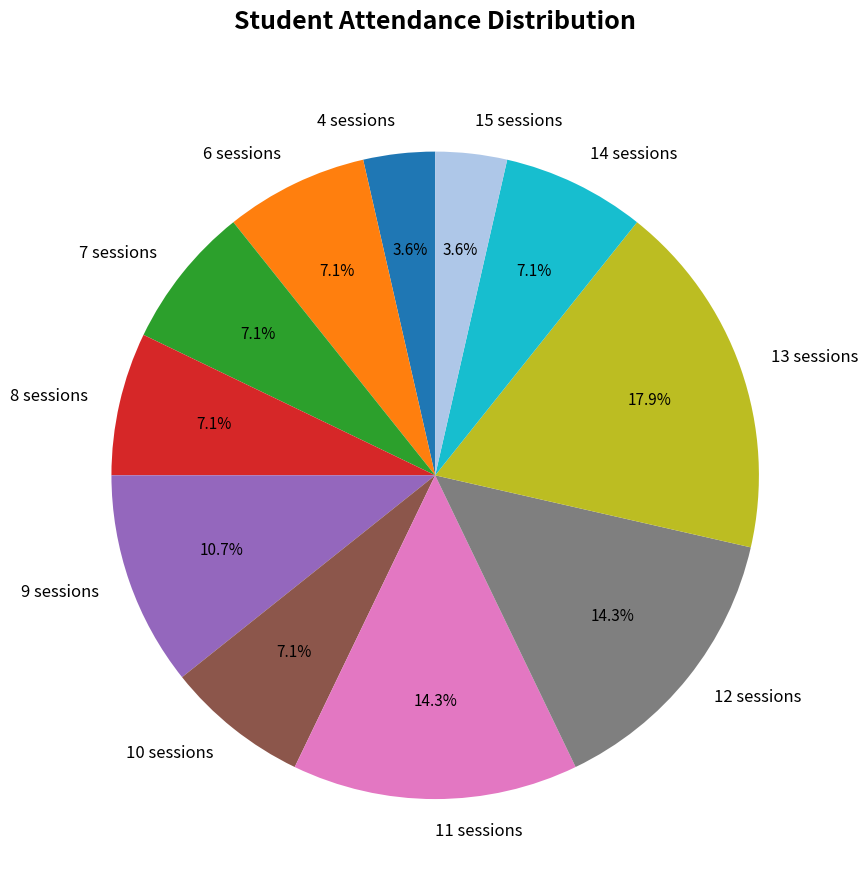

How many slices are in this pie chart?

11